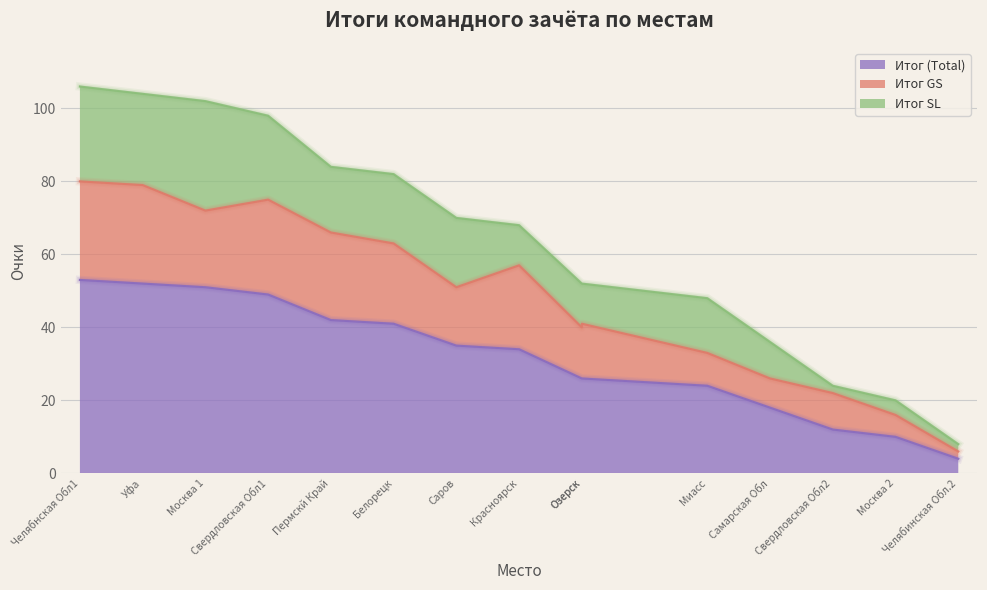

What is the average value of the Итог SL series?

15